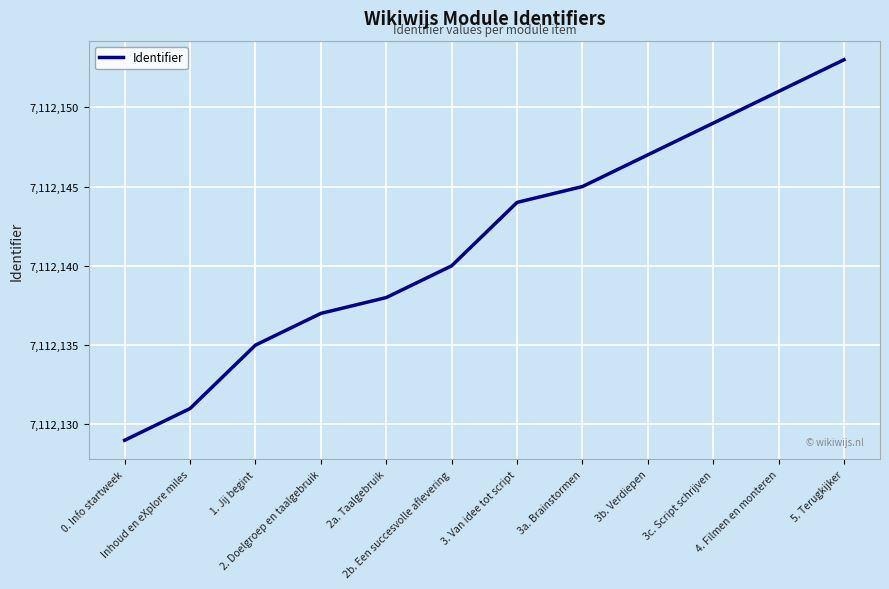

What is the minimum value shown in the chart?

7112129